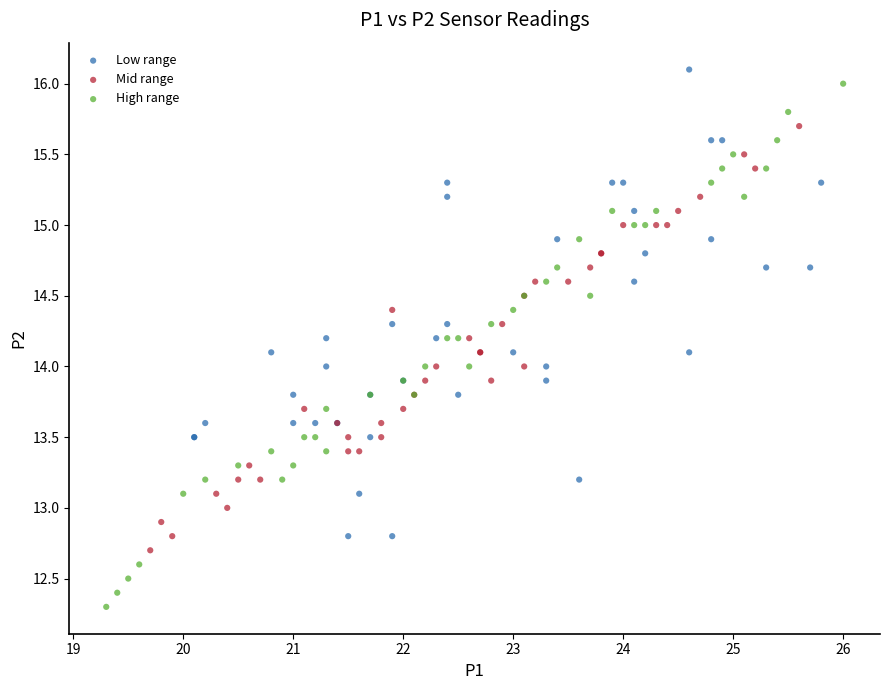

Which series contains the lowest Y value?

High range